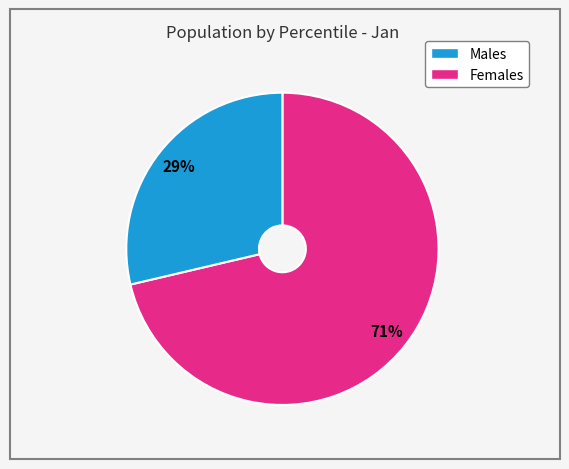

How many segments does this pie chart have?

2